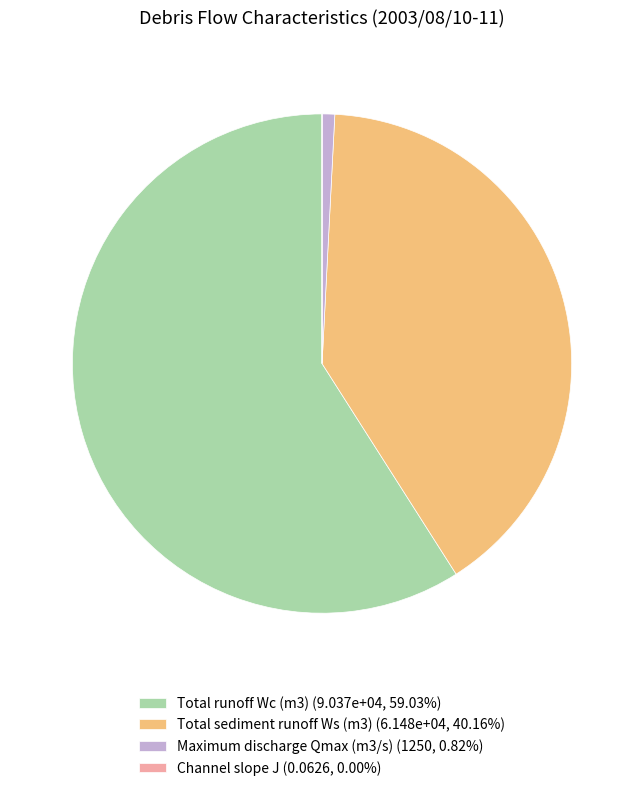

Approximately how many times larger is the value at Total runoff Wc (m3) (9.037e+04, 59.03%) compared to Maximum discharge Qmax (m3/s) (1250, 0.82%)?

72.3